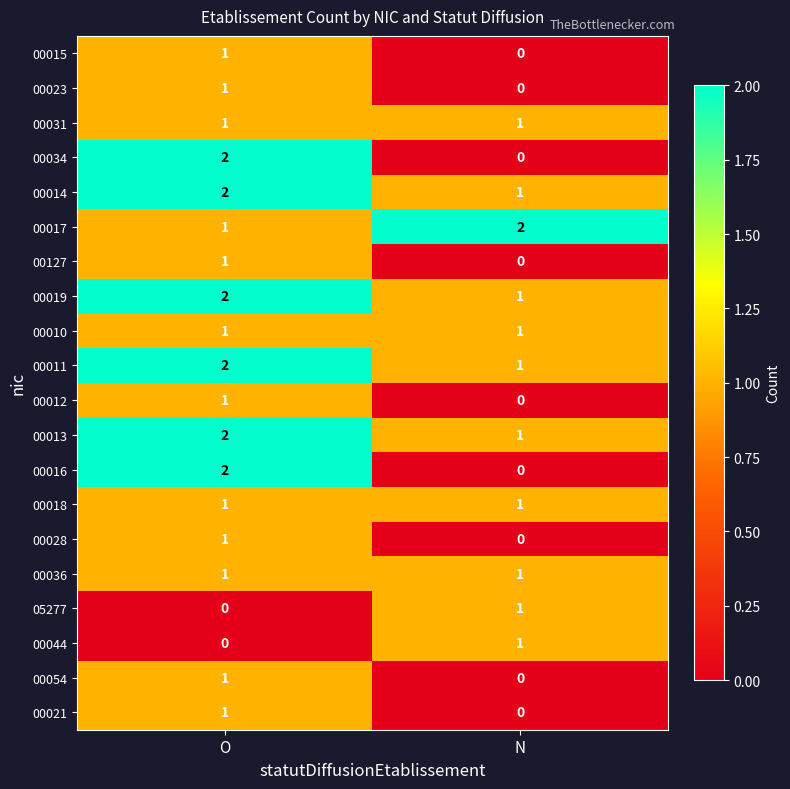

Rank the categories by 00015 value from highest to lowest.

O, N